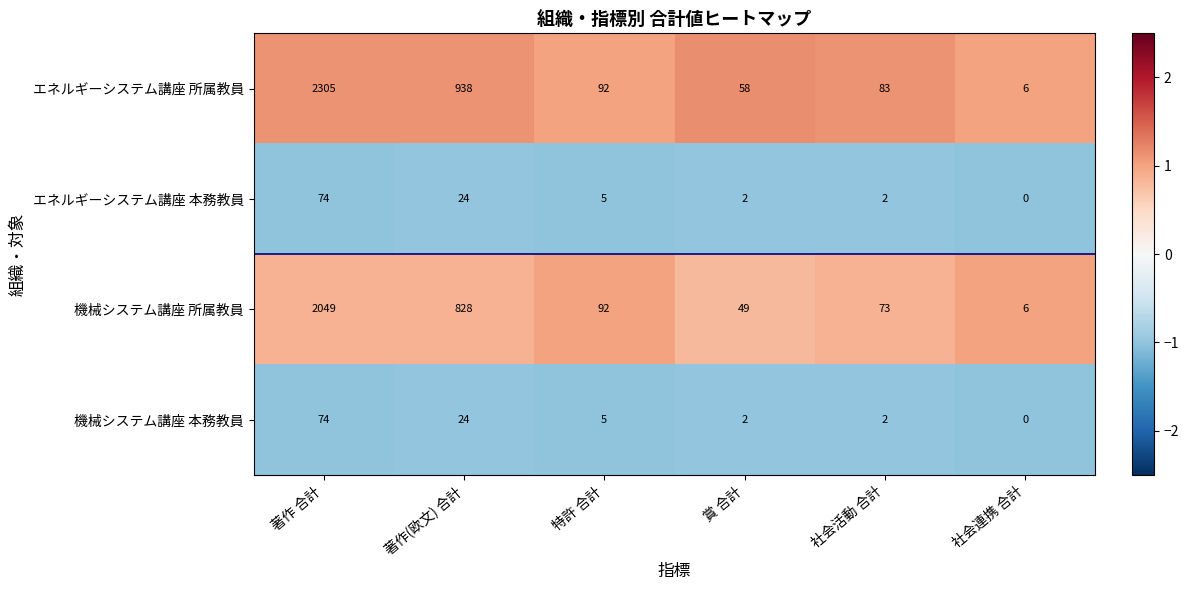

Reading left to right, transcribe all the data shown in this chart.

エネルギーシステム講座 所属教員: 2305	938	92	58	83	6
エネルギーシステム講座 本務教員: 74	24	5	2	2	0
機械システム講座 所属教員: 2049	828	92	49	73	6
機械システム講座 本務教員: 74	24	5	2	2	0